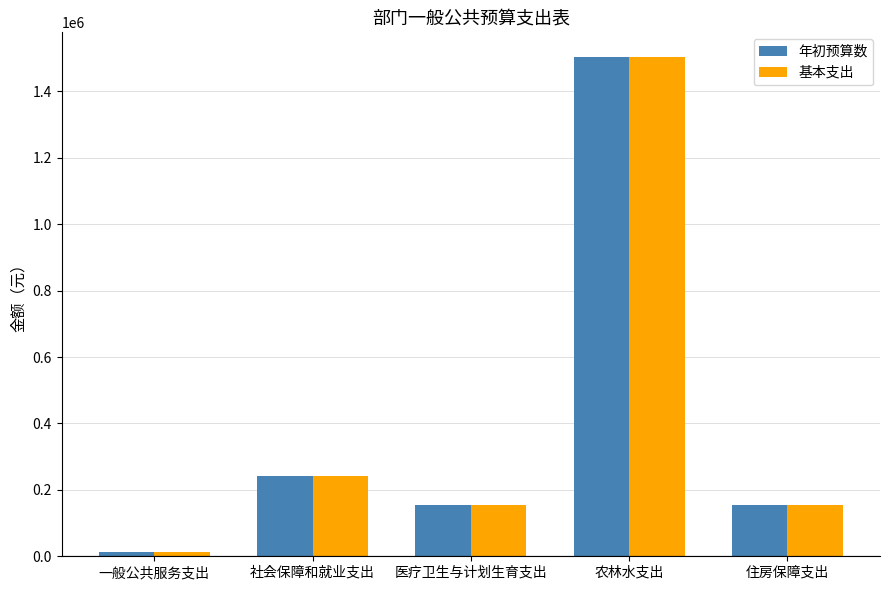

Which label corresponds to the smallest value in the chart?

一般公共服务支出